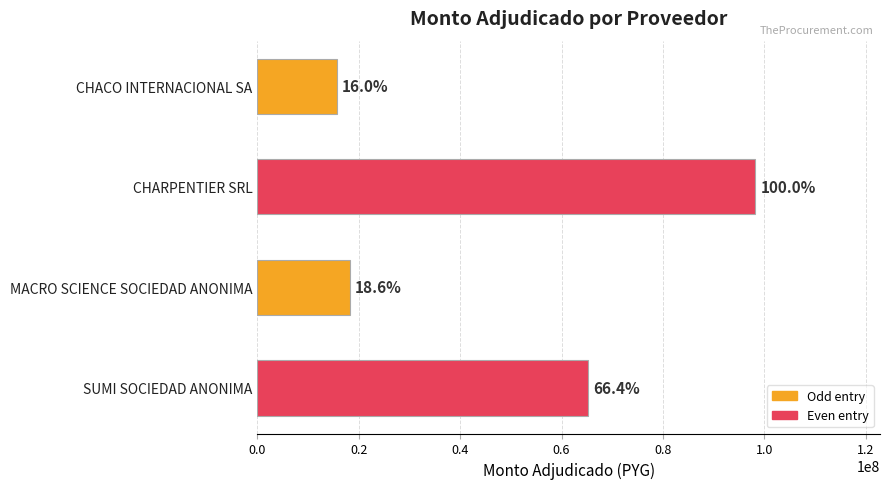

Does the chart contain stacked bars?

No